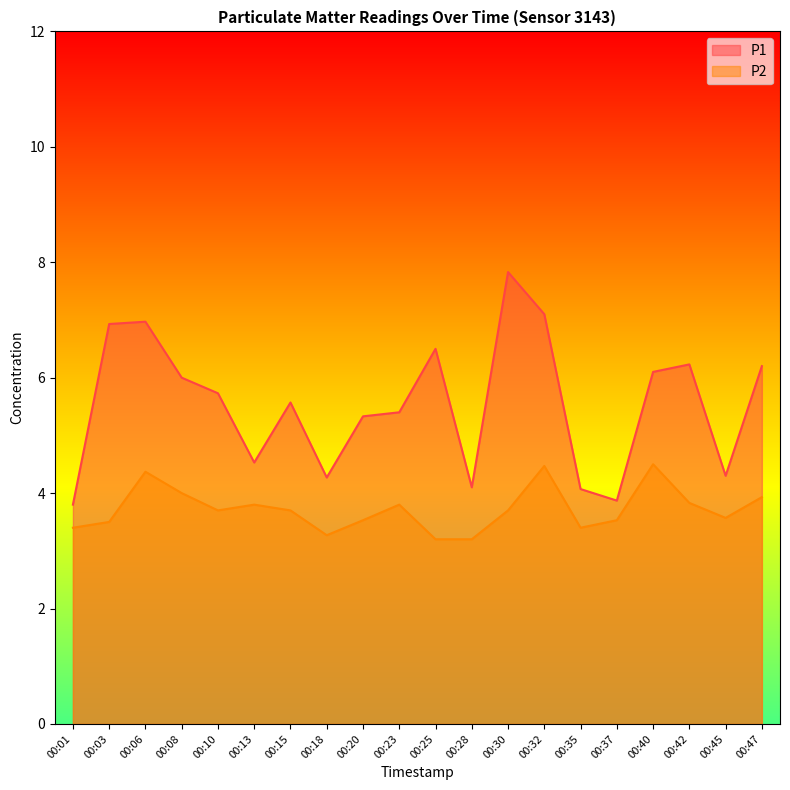

What is the difference between the P1 values at 00:35 and 00:10?

1.7